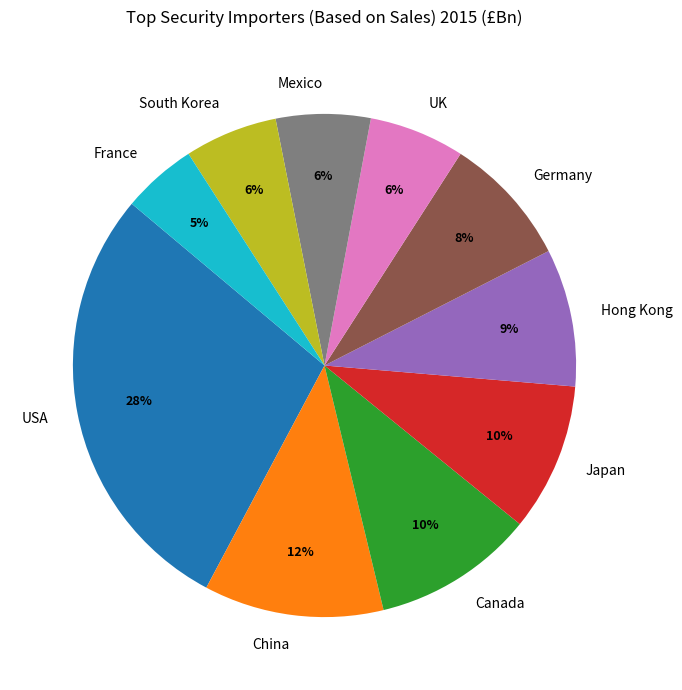

Is it true that South Korea is 6% of the pie?

True